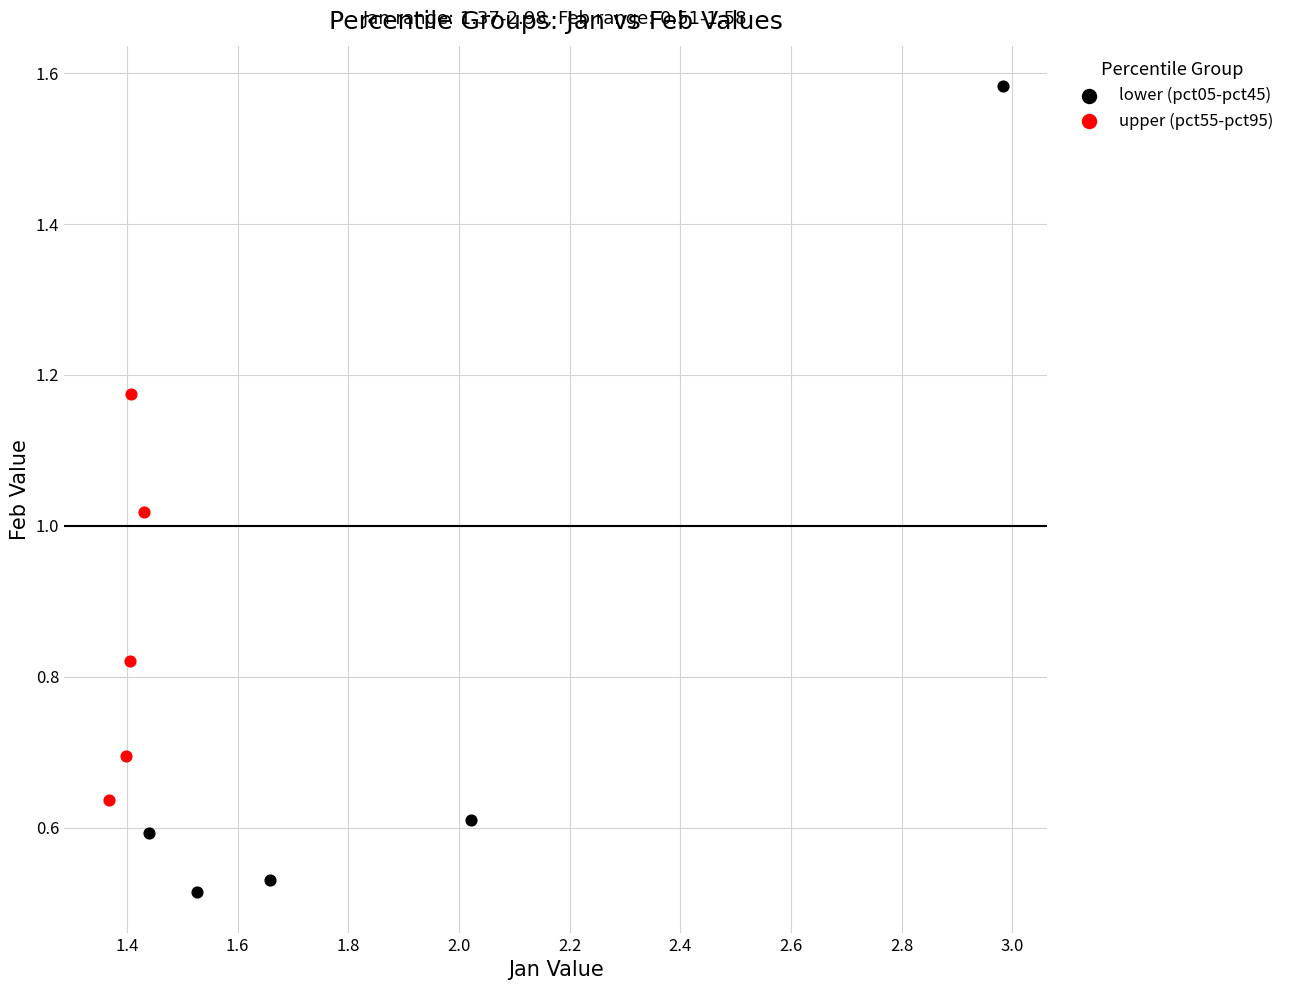

Which series contains the highest Y value?

lower (pct05-pct45)